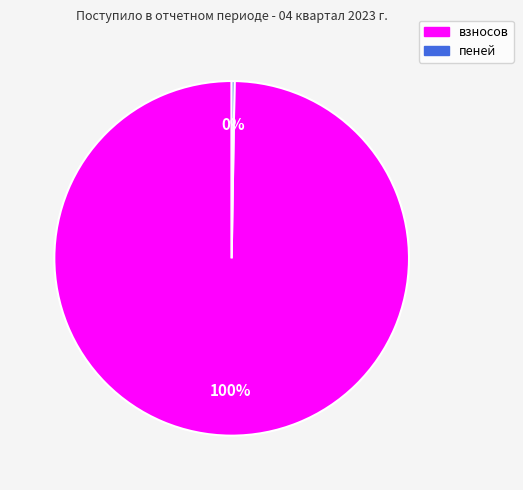

Which category has the biggest portion of the pie?

взносов